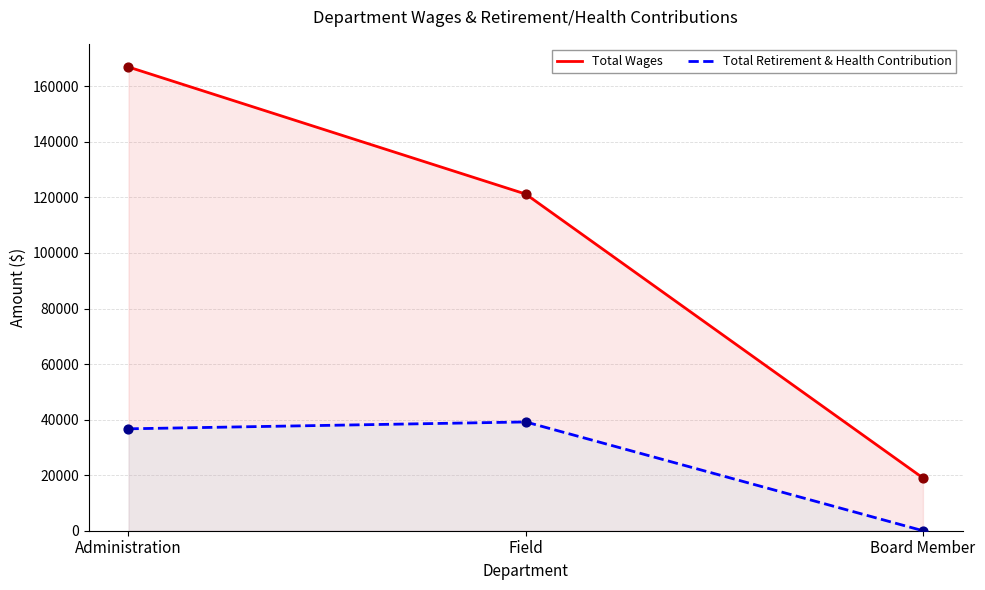

At which category is the sum across all series the highest?

Administration